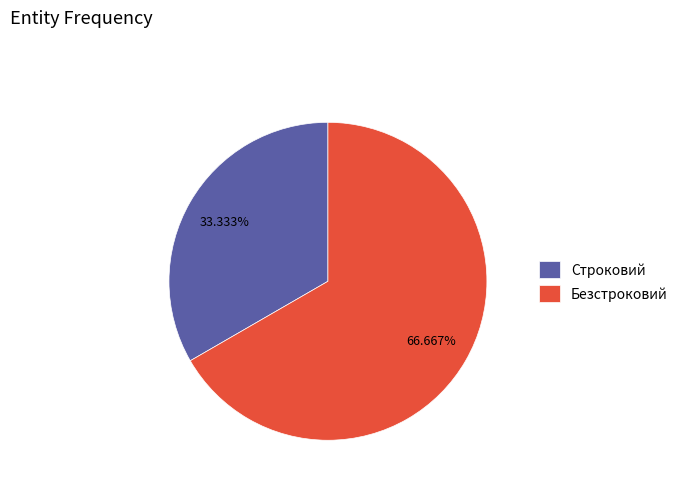

What is the total percentage of Строковий and Безстроковий?

100.0%